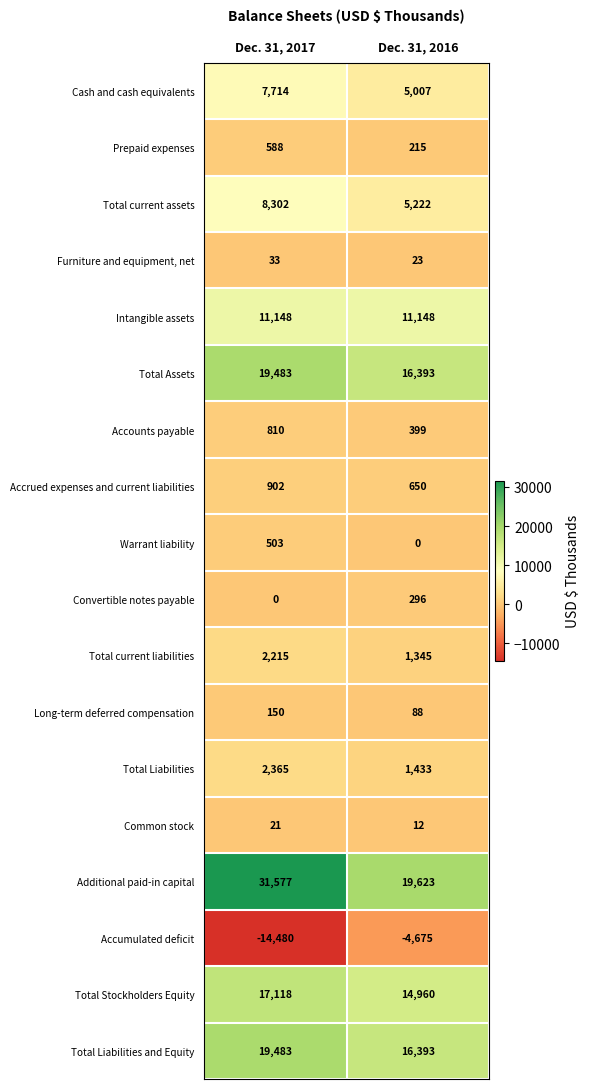

At which category is the sum across all series the highest?

Dec. 31, 2017